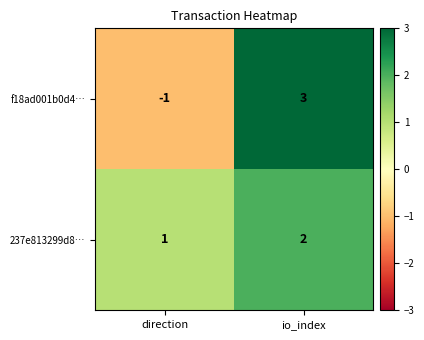

What is the sum of the 237e813299d8… values at direction and io_index?

3